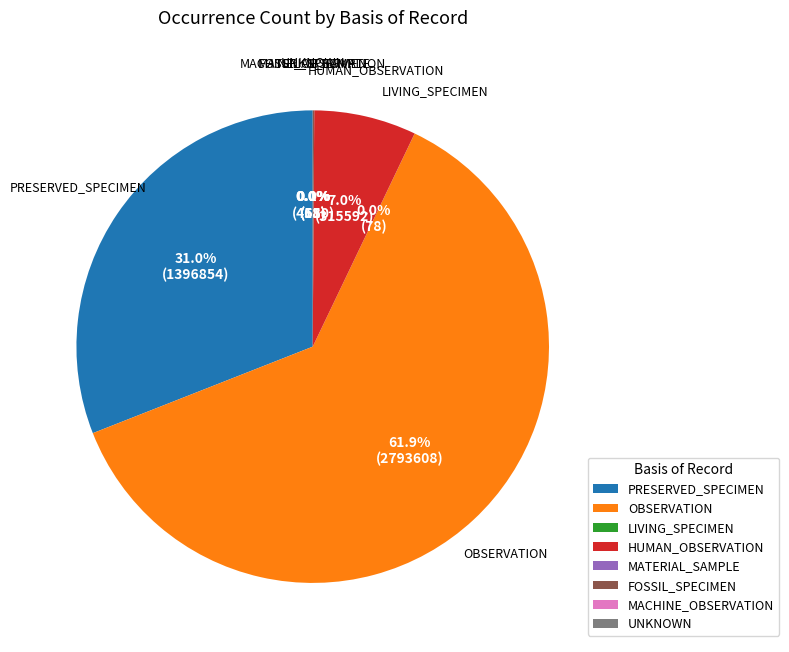

Is OBSERVATION the majority of the pie?

Yes